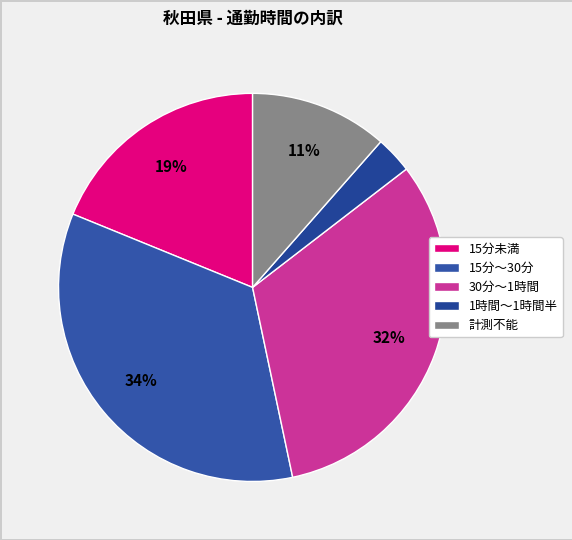

The 15分～30分 slice represents 22% of the pie. True or false?

False